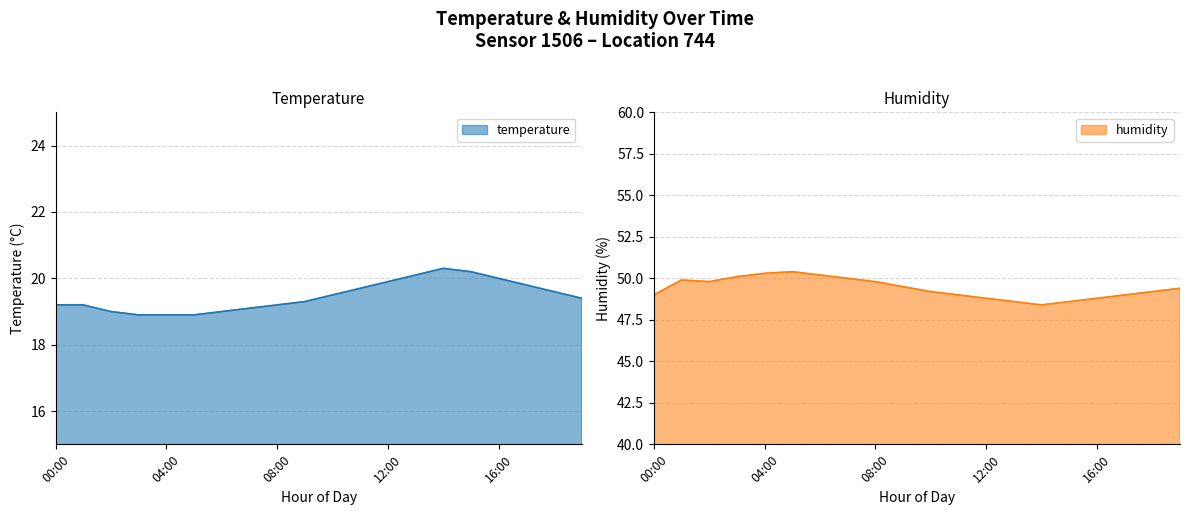

What is the difference between the second highest and minimum values in the humidity series?

1.9